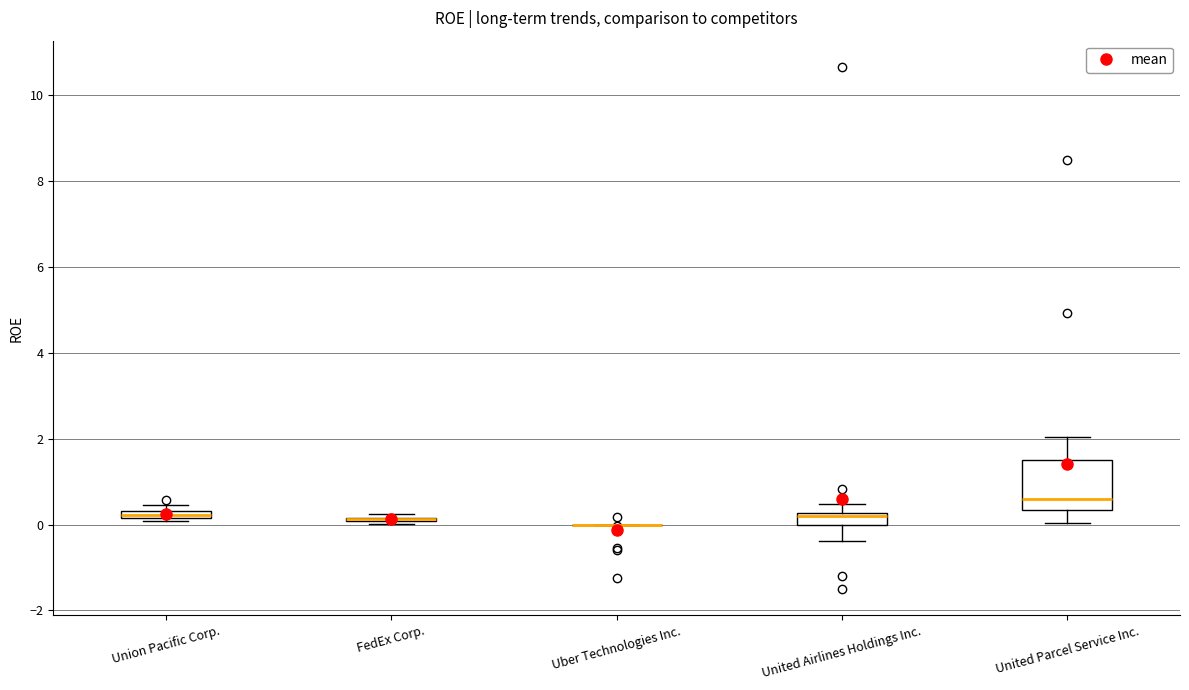

Which box is the tallest, from its lower edge to its upper edge?

United Parcel Service Inc.